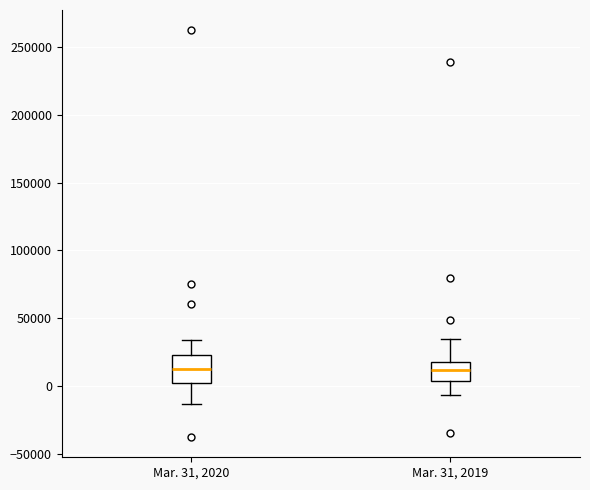

Reading left to right, read every box against the y-axis: the position of its median line, the range the box covers, and the ends of its whiskers. The values are not printed on the chart, so give them approximately, as read against the axis.

Mar. 31, 2020: median 15000, box 0 to 25000, whiskers -15000 to 35000
Mar. 31, 2019: median 10000, box 5000 to 20000, whiskers -5000 to 35000